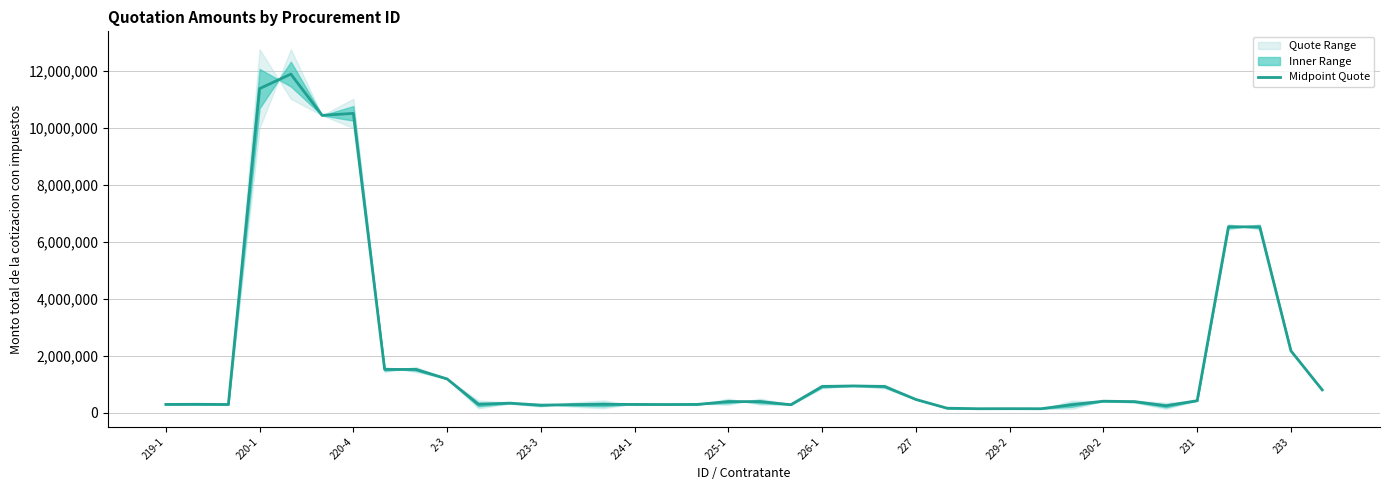

What is the highest value of the Midpoint Quote series?

11890000.0